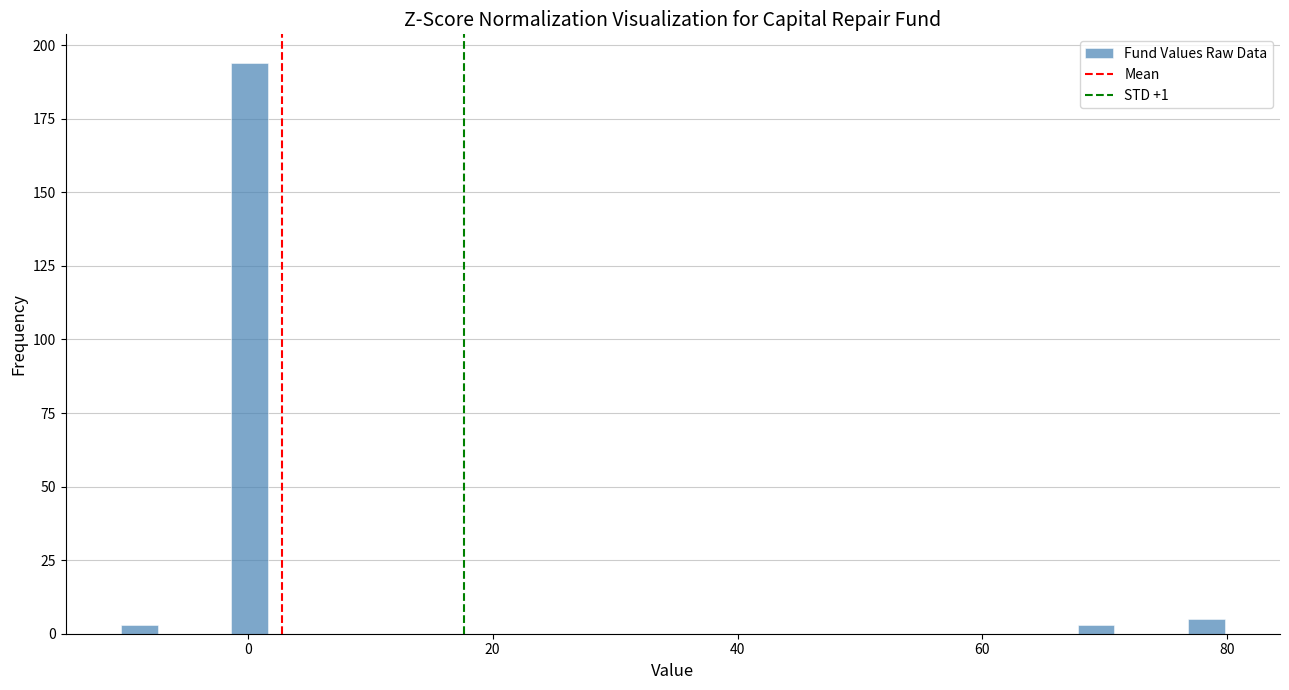

Read against the x-axis, roughly where is the centre of the tallest bar?

0